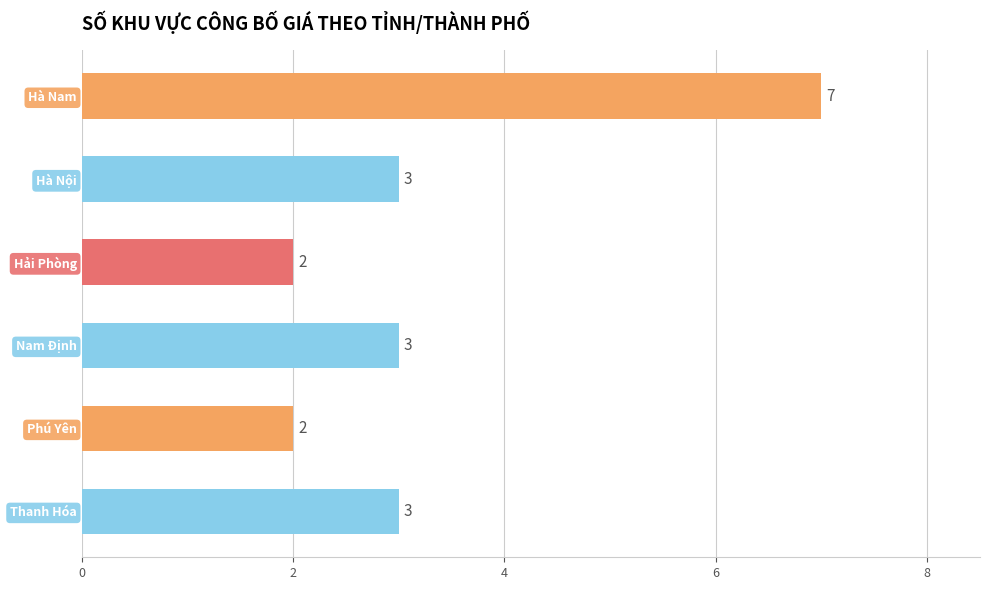

What is the smallest value displayed?

2